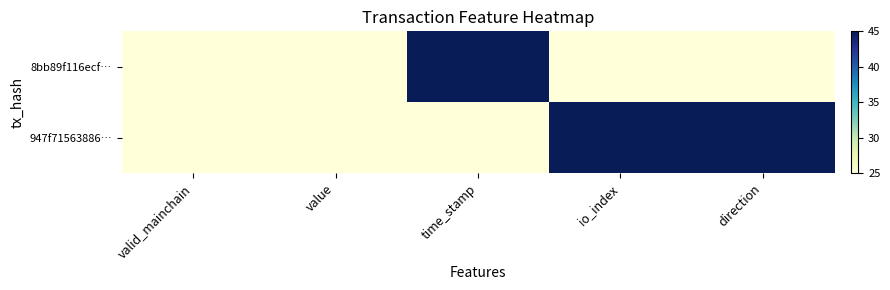

At how many categories does at least one series exceed 37?

3